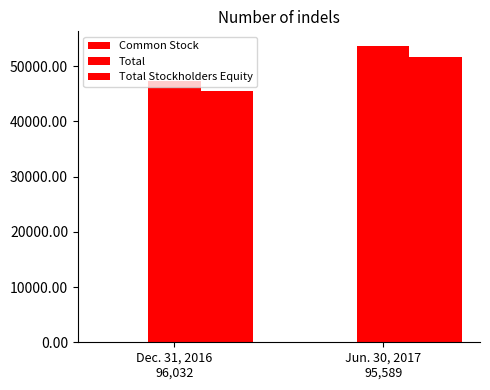

Where is Total nearest to the value 50423?

Dec. 31, 2016
96,032